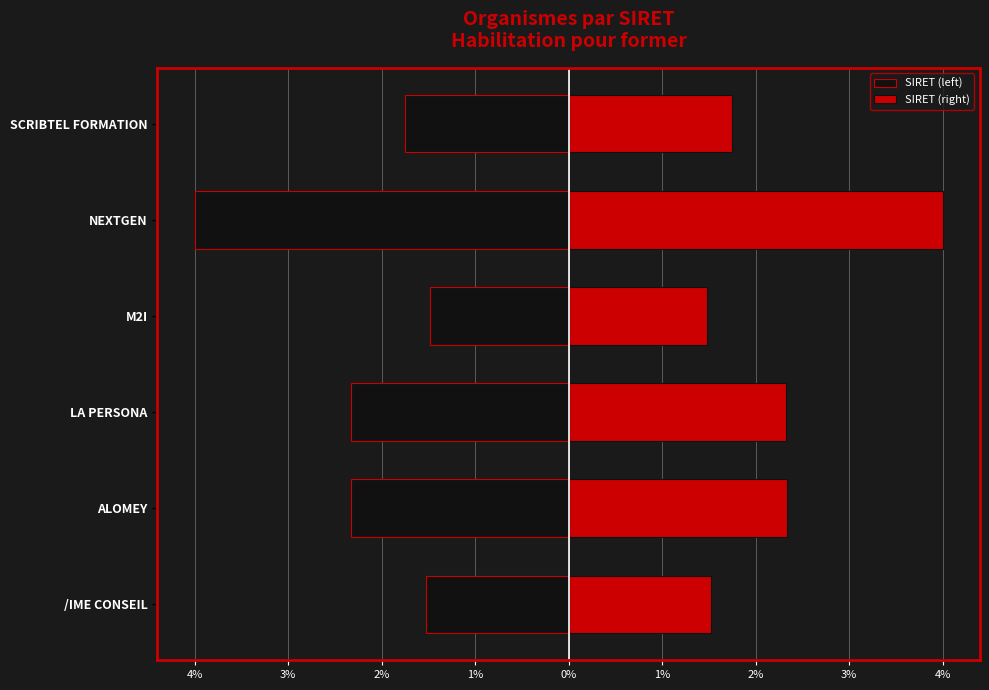

What is the difference between the maximum and minimum values in the SIRET (right) series?

2.5